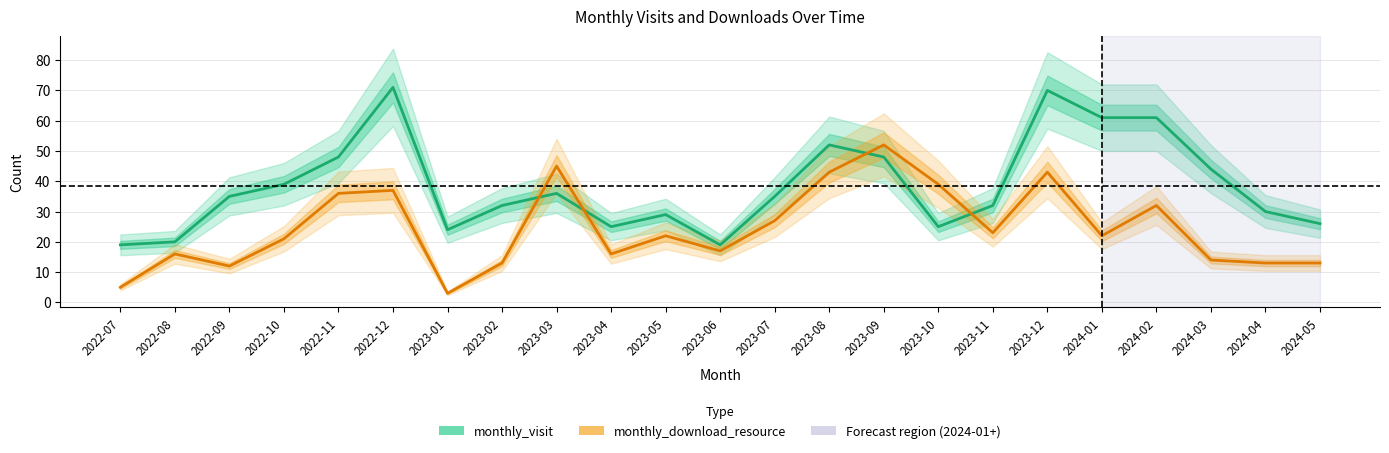

The monthly_visit series shows 24 at 2023-01. True or false?

True